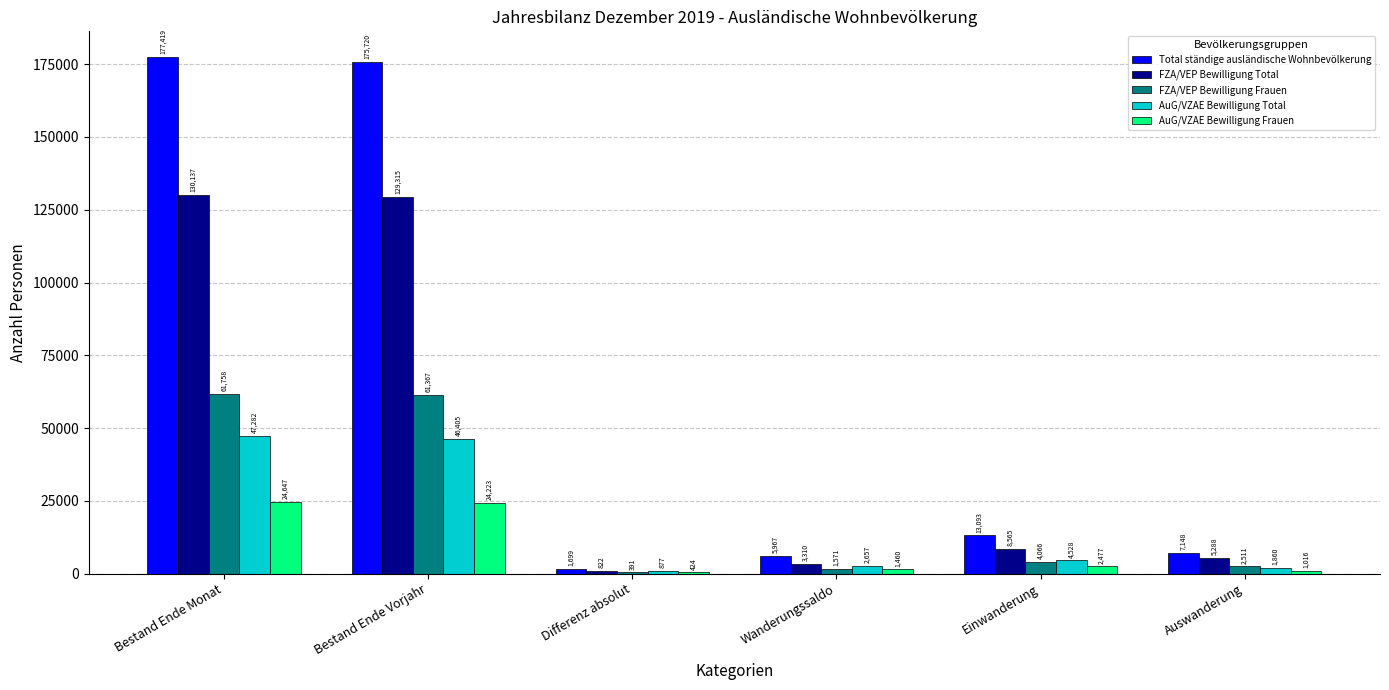

Which series has the largest total across all categories?

Total ständige ausländische Wohnbevölkerung